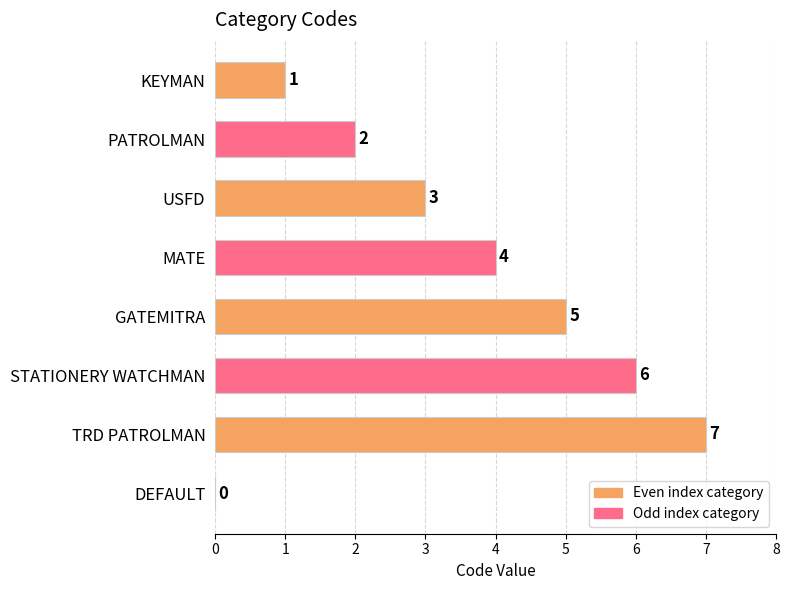

What is the greatest value displayed?

7